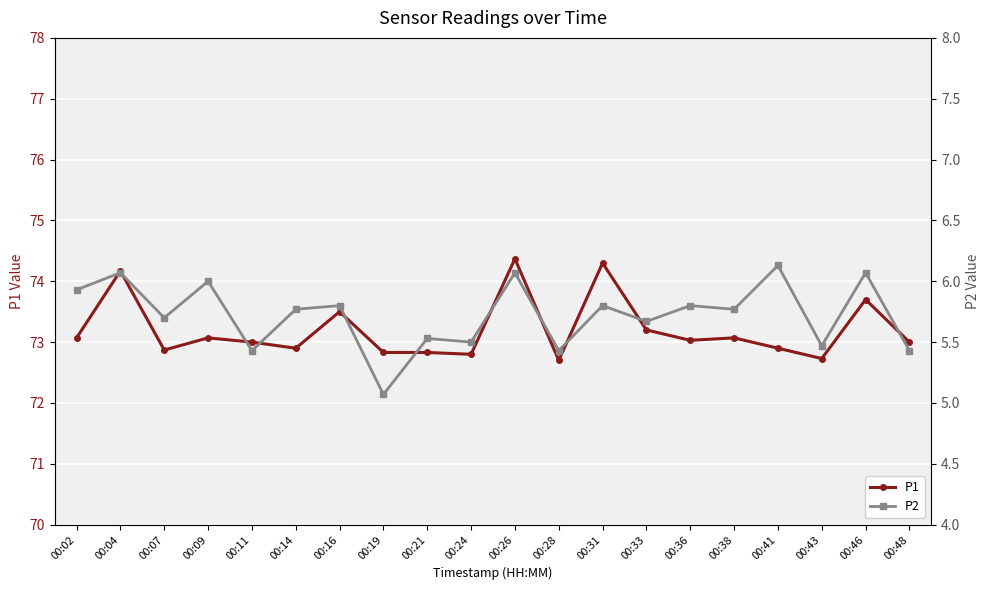

Is the value of P1 at 00:09 greater than the value of P2 at 00:11?

Yes